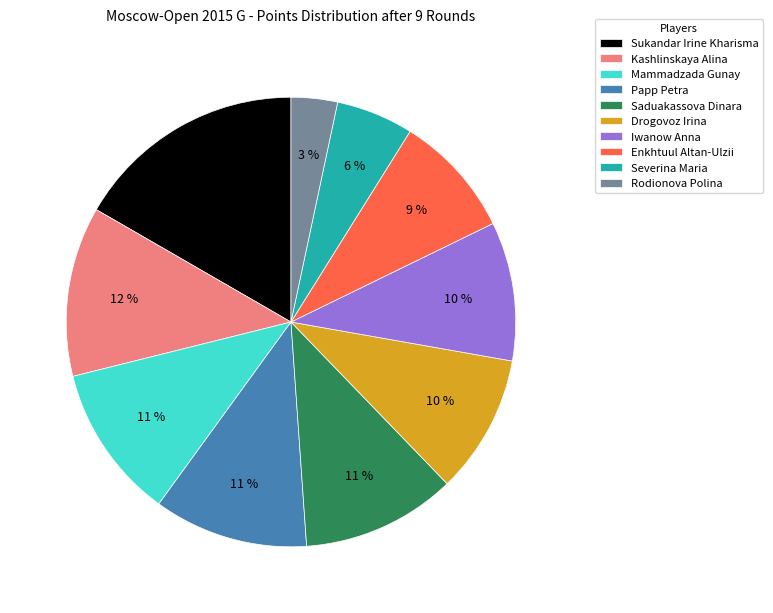

Is it true that Sukandar Irine Kharisma is 17% of the pie?

True